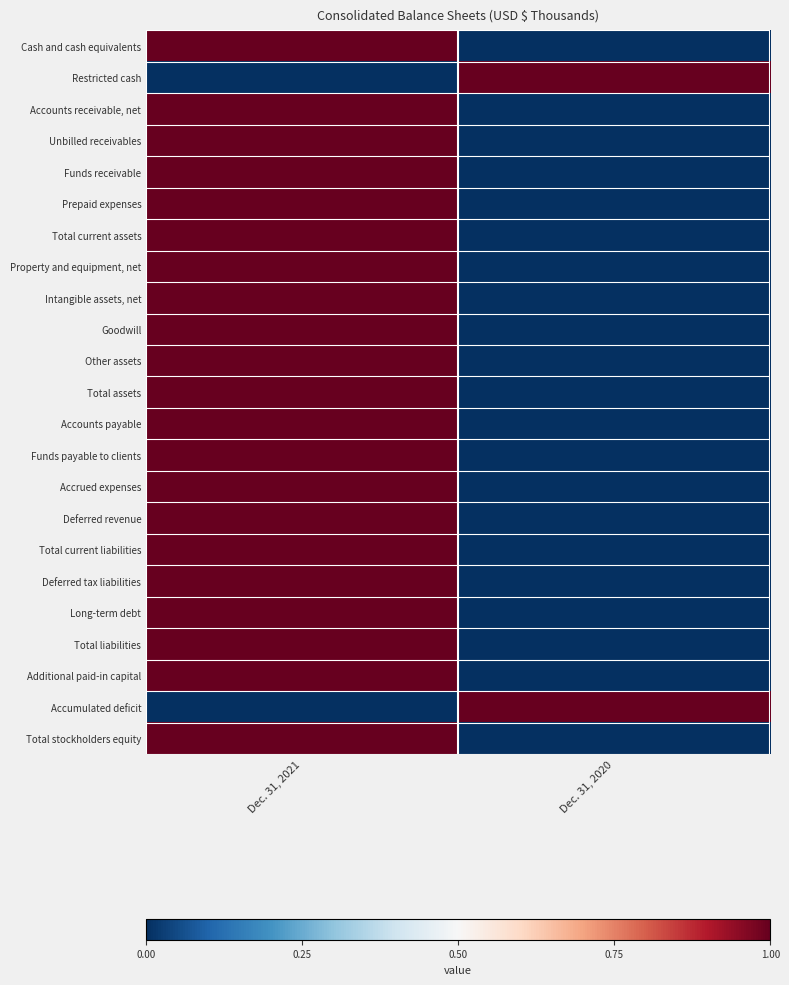

What is the maximum value shown in the chart?

1